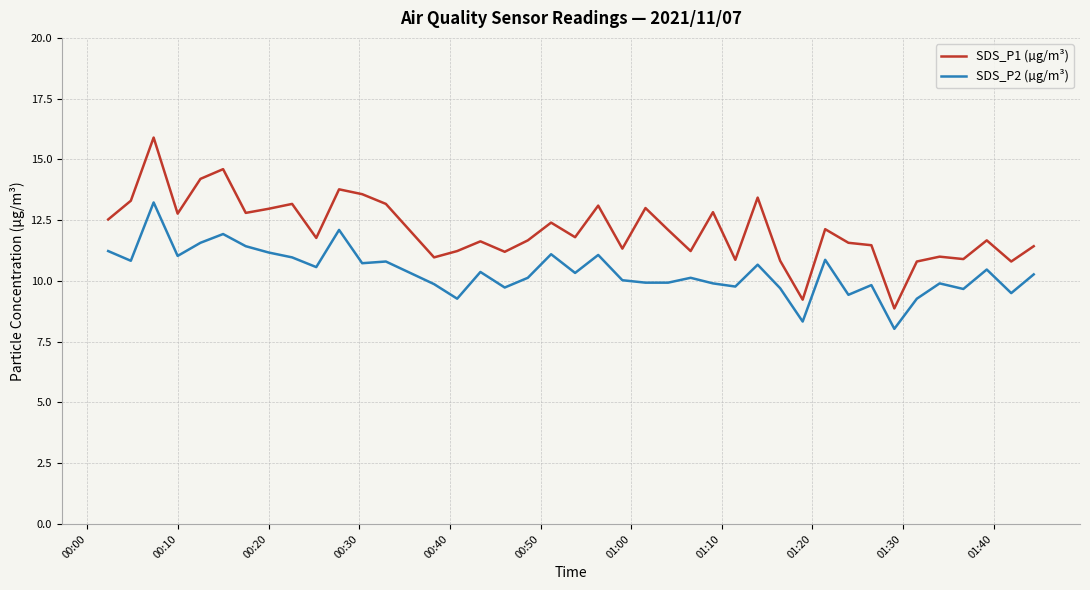

What is the maximum value shown in the chart?

15.9